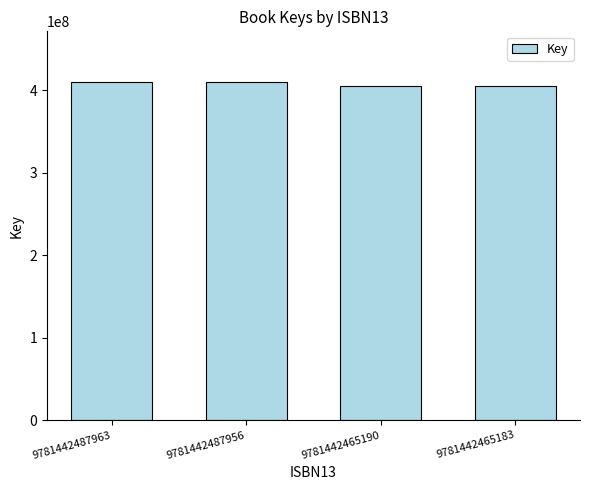

What is the difference between the maximum and minimum values?

5059112